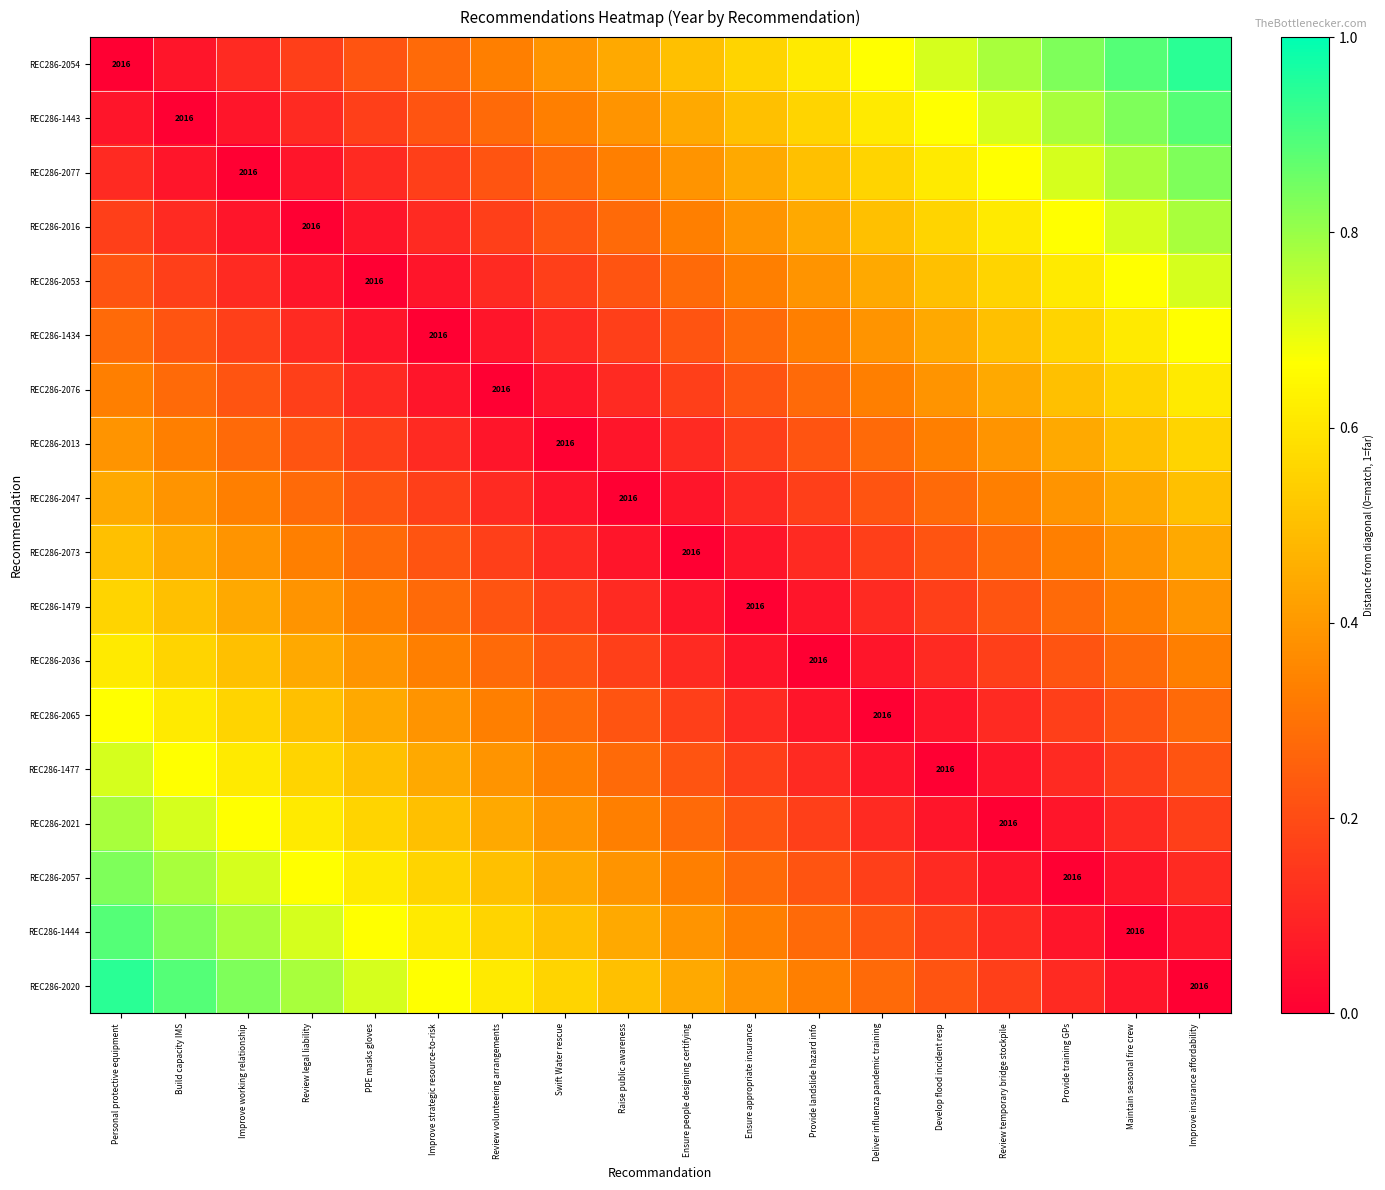

True or false: REC286-1443 has a value of 0.6 at Maintain seasonal fire crew.

False